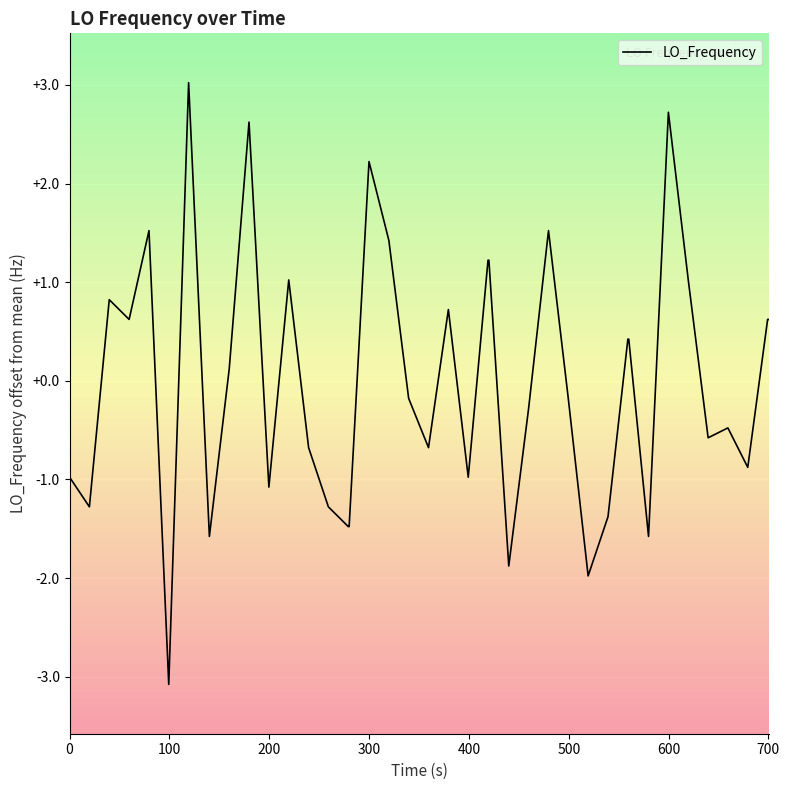

What is the greatest value displayed?

3.0